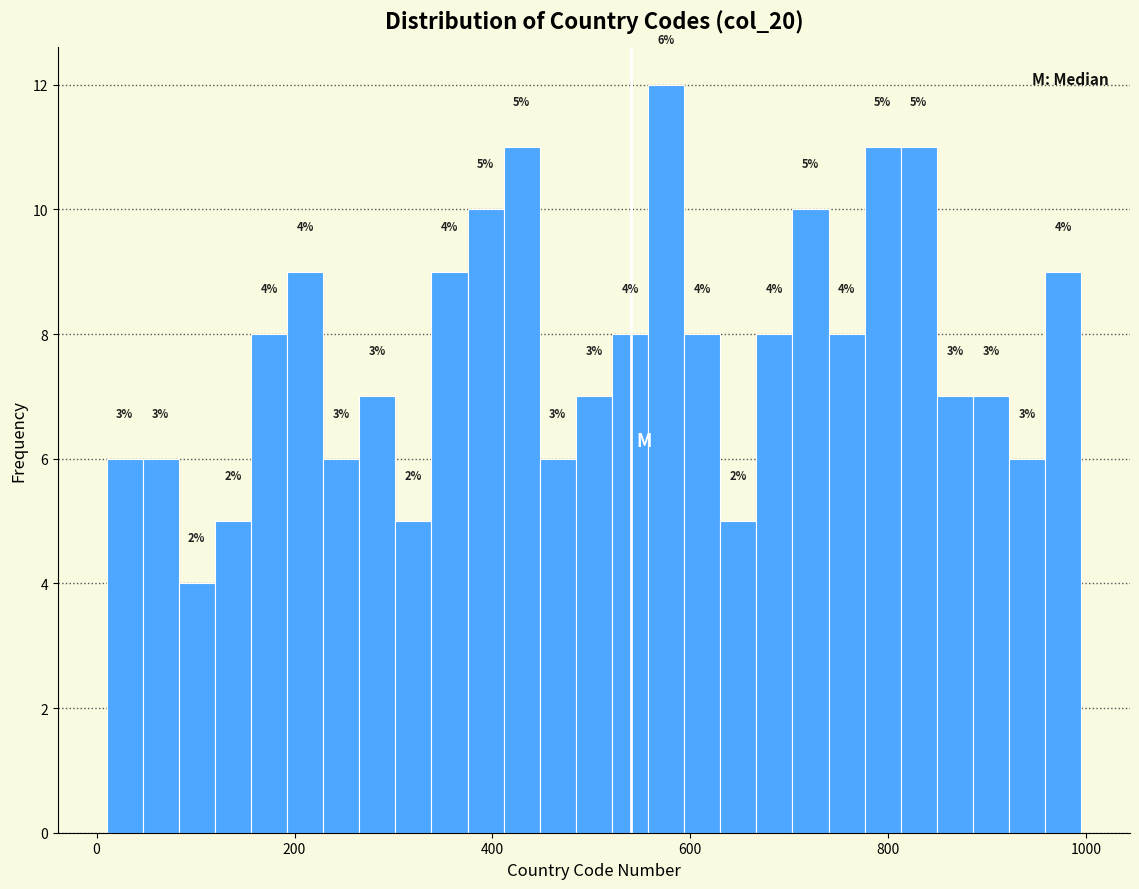

Around what value on the x-axis is the tallest bar? Give the approximate position of its centre, as read against the axis.

580